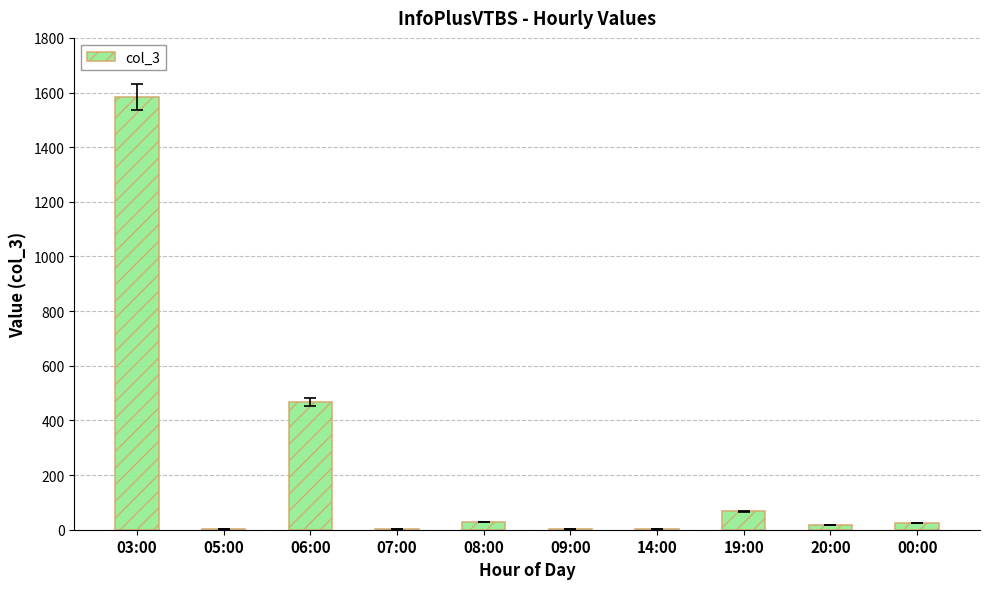

Does the chart contain stacked bars?

No